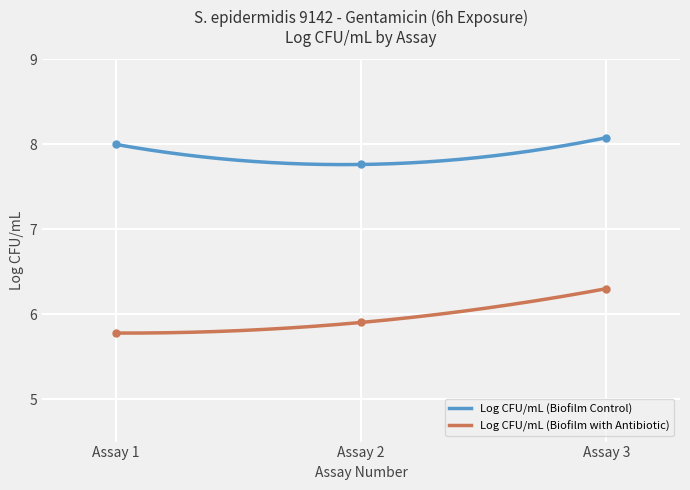

Rank the series at Assay 1 from lowest to highest value.

Mean CFU/mL (Biofilm with Antibiotic), Mean CFU/mL (Biofilm Control)